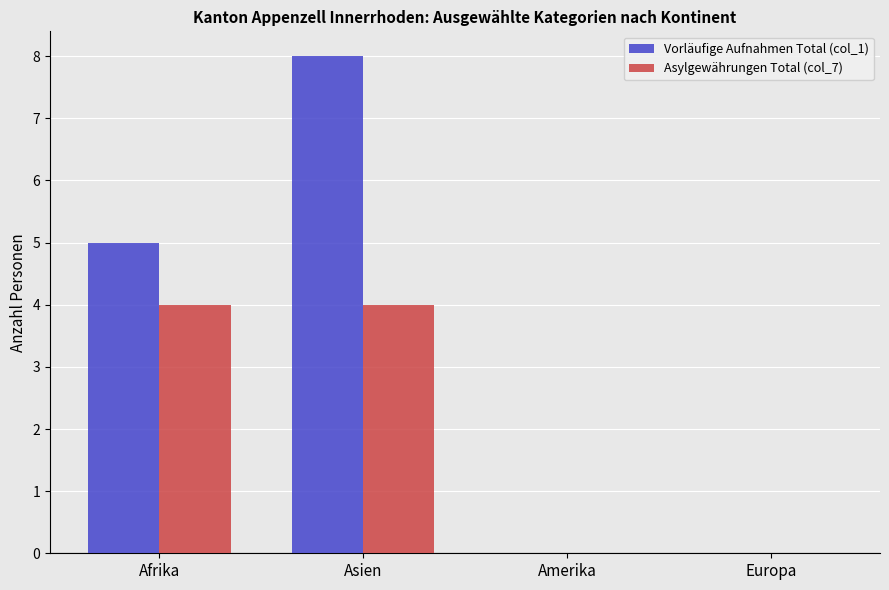

Which label corresponds to the largest value in the chart?

Asien